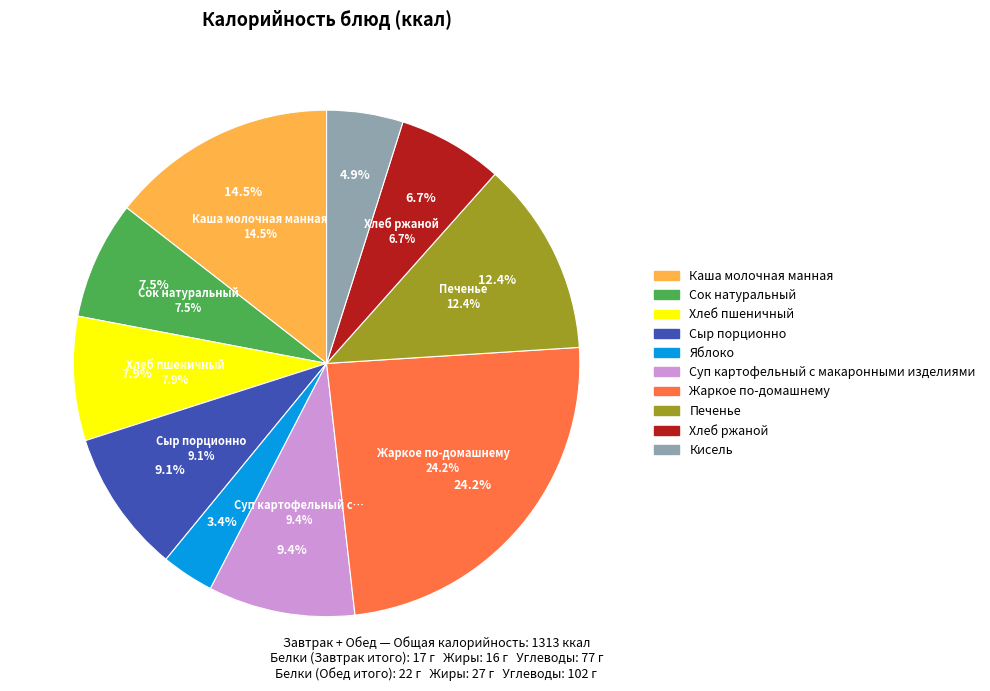

Approximately how many times larger is the value at Яблоко compared to Печенье?

0.3